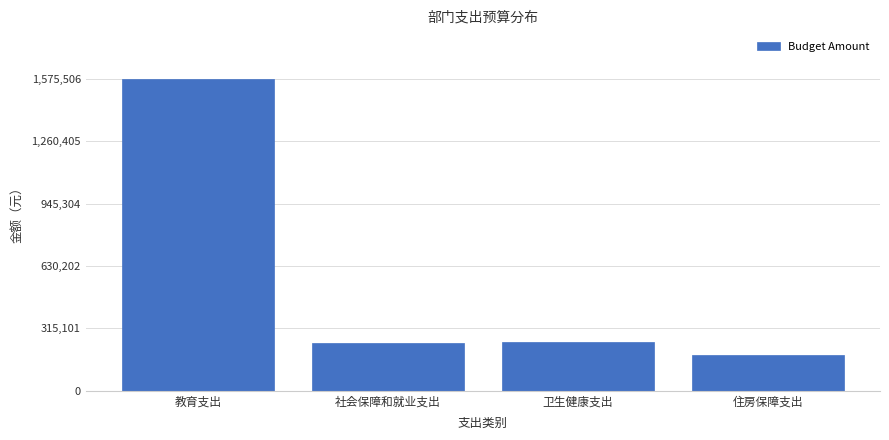

What value does the data have at 住房保障支出?

178904.2